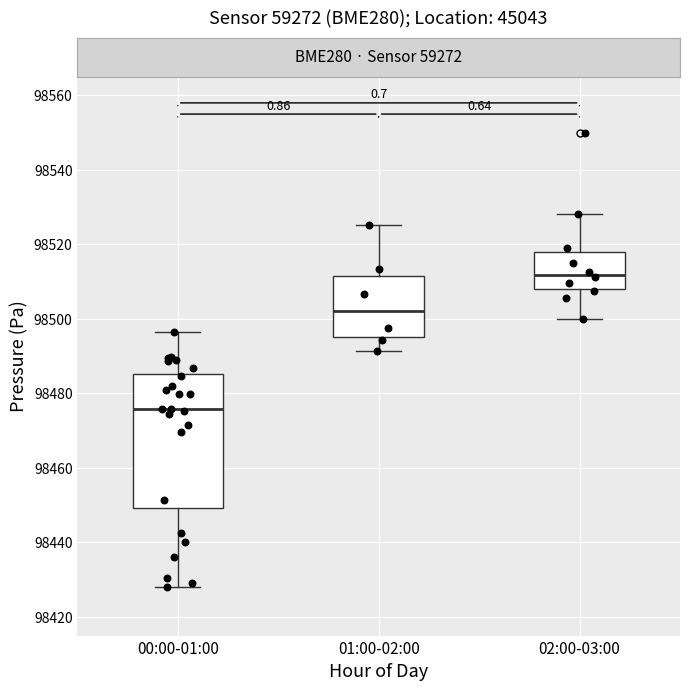

Comparing the boxes themselves (not the whiskers), which one is the tallest?

00:00-01:00